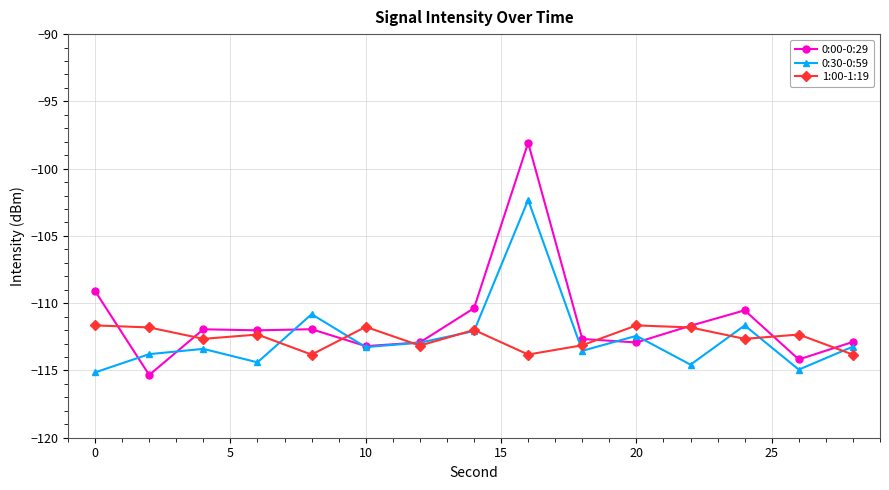

Which series has the largest range (max minus min)?

0:00-0:29